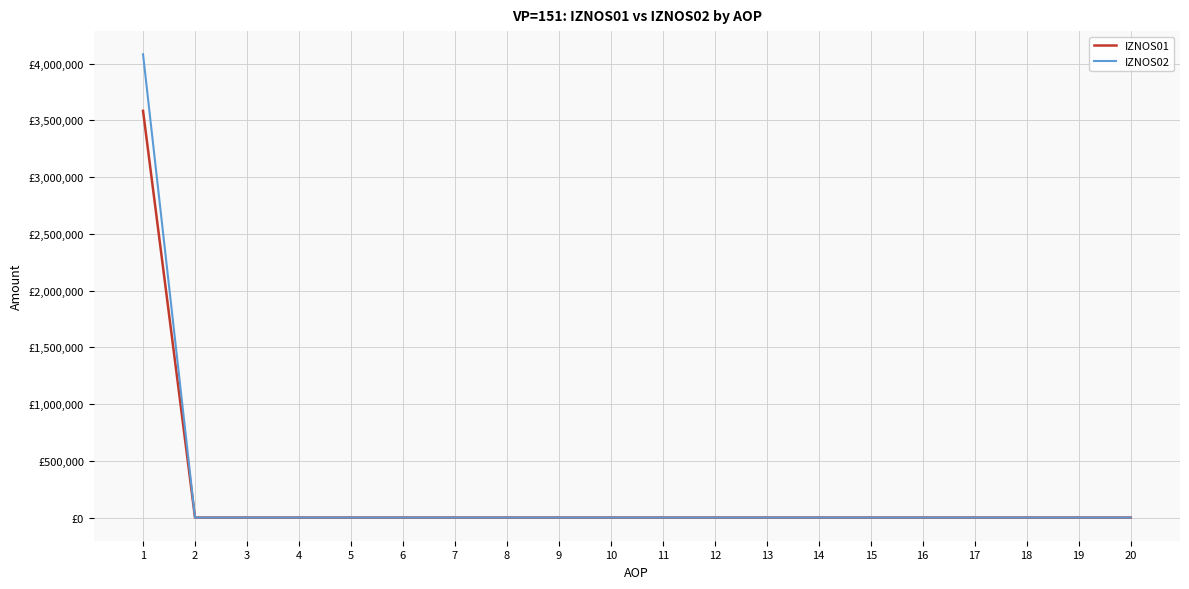

What are all the series names shown in the legend?

IZNOS01, IZNOS02